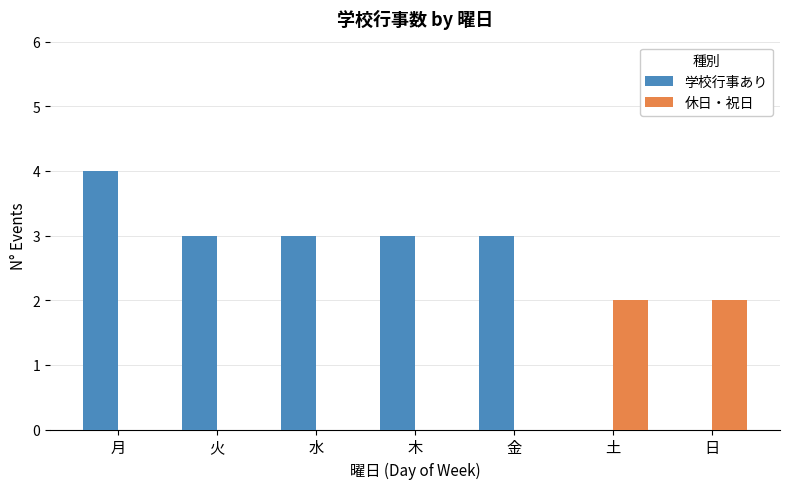

What is the spread (max minus min) of values at 木?

3